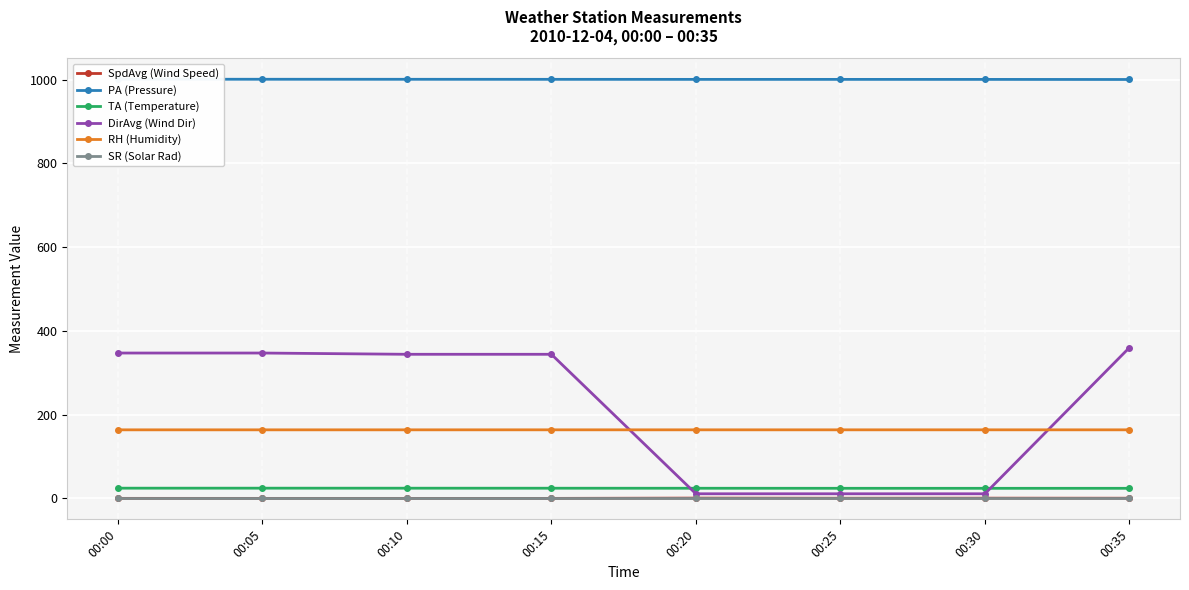

Reading left to right, extract all data points from this chart.

SpdAvg (Wind Speed): 0.1	0.0	0.0	0.0	0.7	0.4	0.5	0.4
PA (Pressure): 1000.7	1000.6	1000.5	1000.4	1000.3	1000.3	1000.2	1000.1
TA (Temperature): 24.4	24.4	24.3	24.3	24.2	24.1	24.0	24.1
DirAvg (Wind Dir): 347.0	347.0	344.0	344.0	11.0	11.0	11.0	360.0
RH (Humidity): 163.7	163.6	163.7	163.7	163.7	163.7	163.7	163.7
SR (Solar Rad): 0.0	0.0	0.0	0.0	0.0	0.0	0.0	0.0